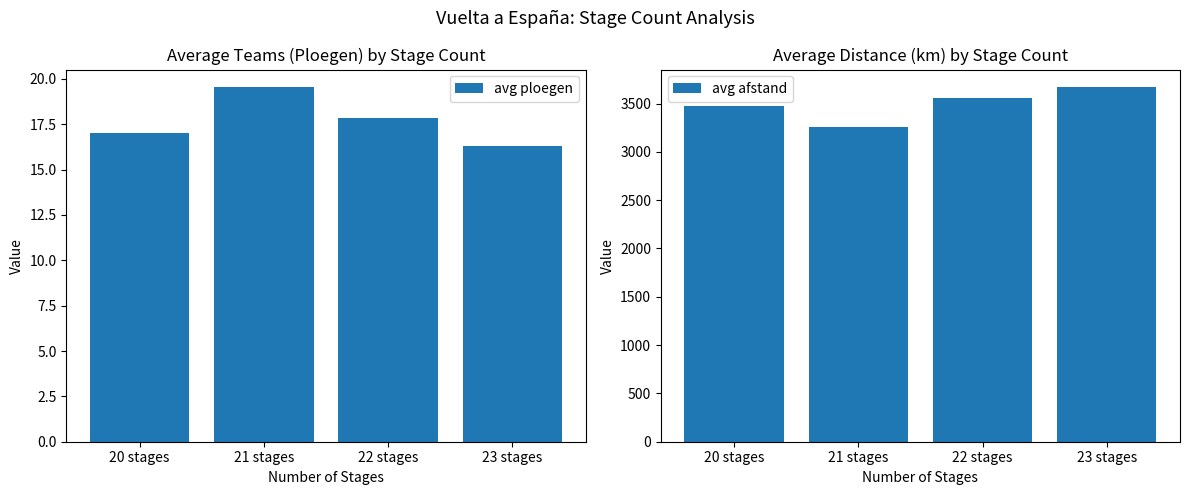

Reading right to left, what are all the values shown in this chart?

avg ploegen: 23 stages=16.3	22 stages=17.8	21 stages=19.5	20 stages=17.0
avg afstand: 23 stages=3668.7	22 stages=3554.1	21 stages=3260.8	20 stages=3475.0